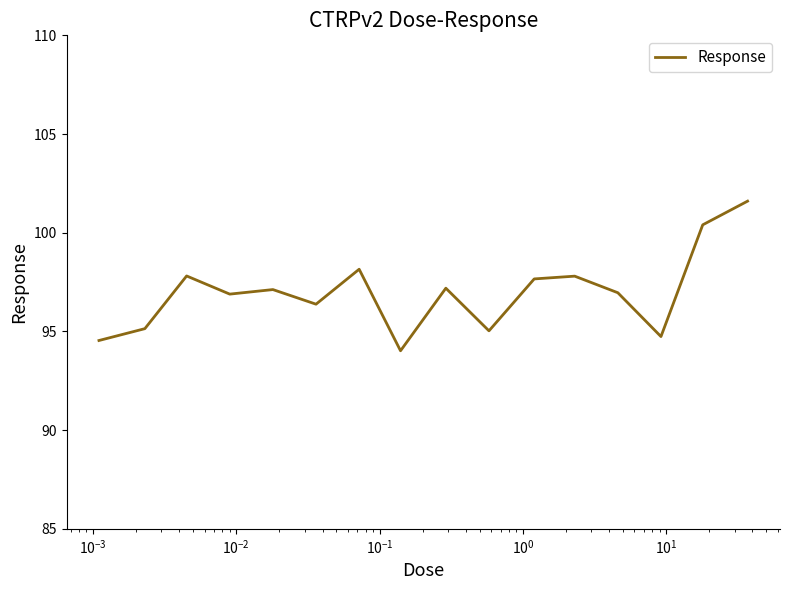

What is the difference between the maximum and minimum values?

7.6